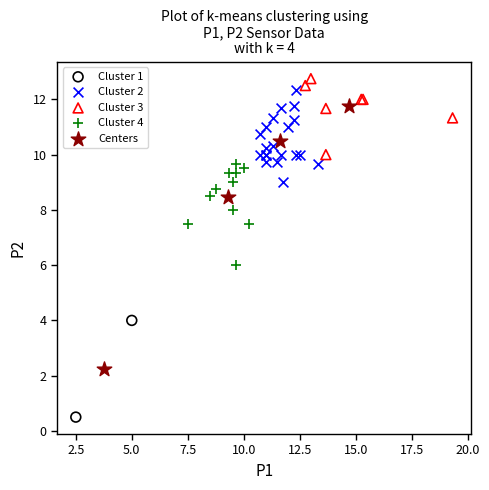

Which series has the widest spread of Y values?

Centers